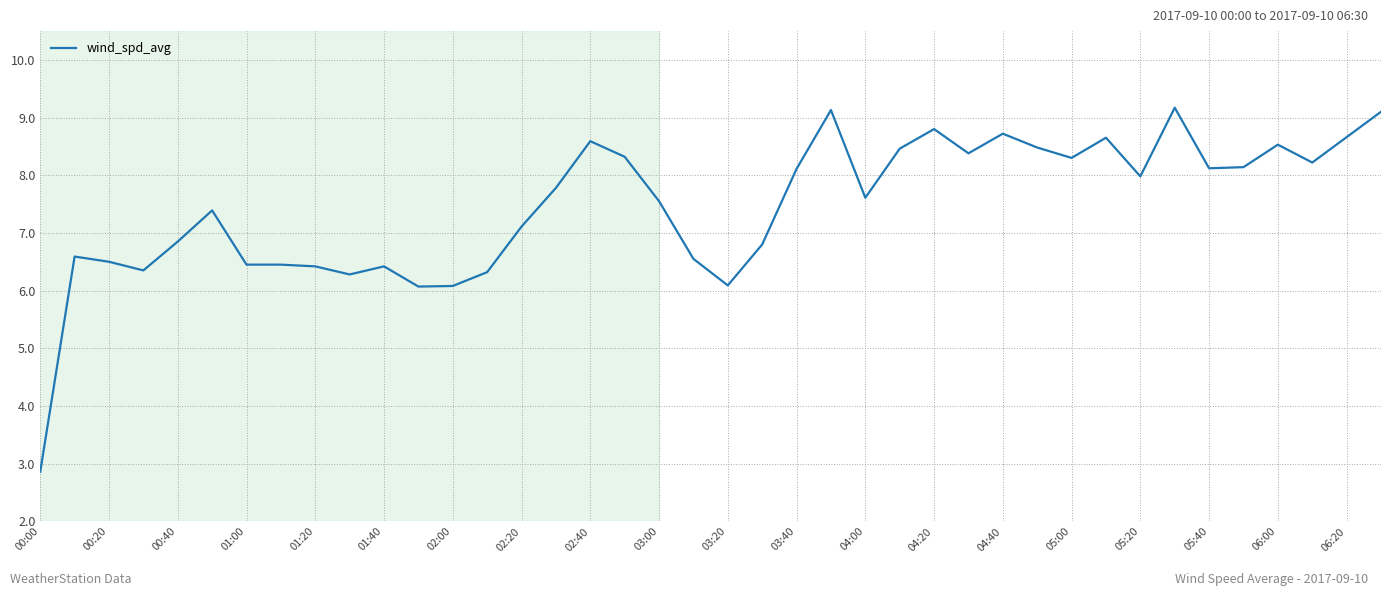

What is the minimum value shown in the chart?

2.9